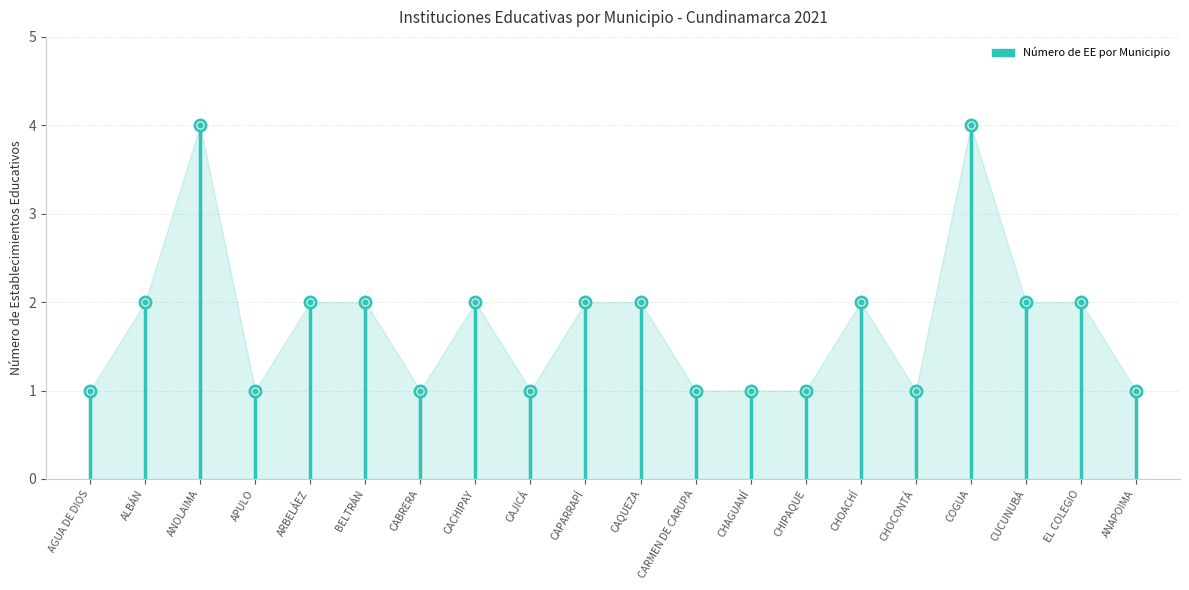

What position from the right is CARMEN DE CARUPA?

9